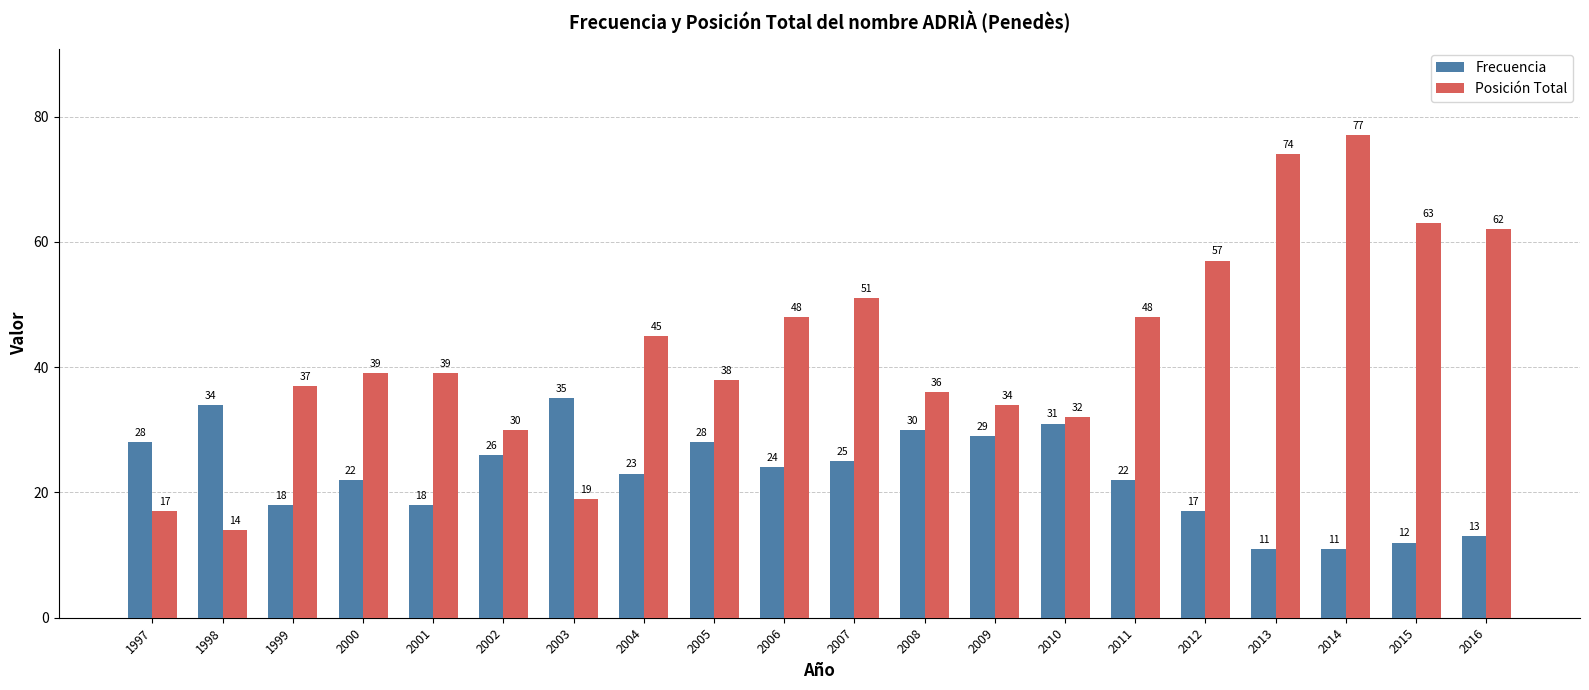

The Frecuencia series shows 12 at 2015. True or false?

True